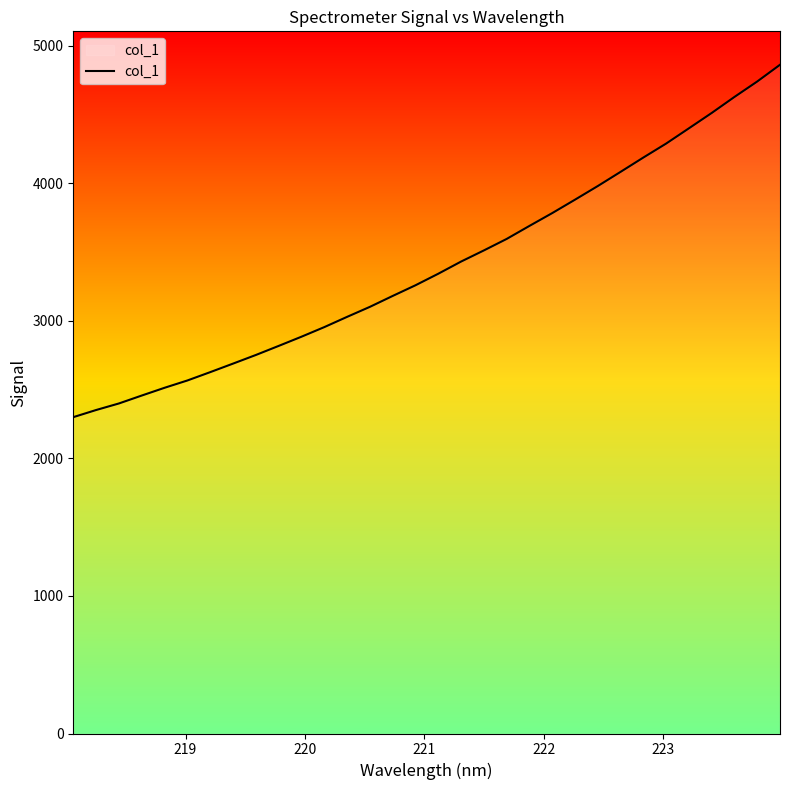

What is the greatest value displayed?

4860.5